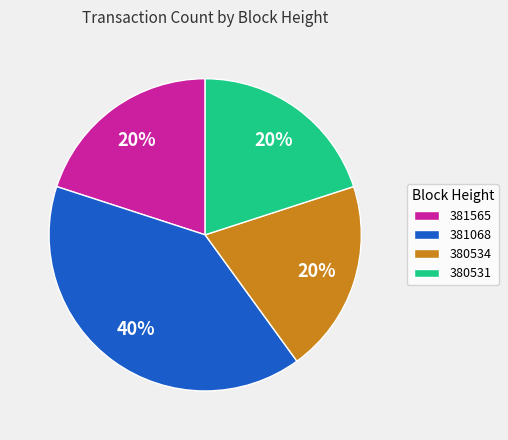

Is 380534 the majority of the pie?

No